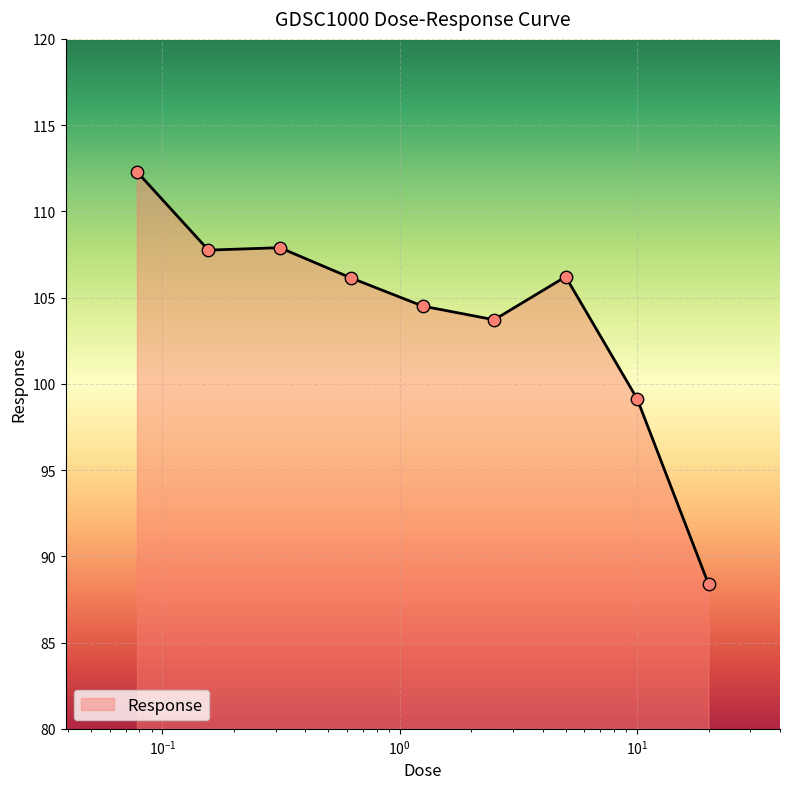

What is the smallest value displayed?

88.4